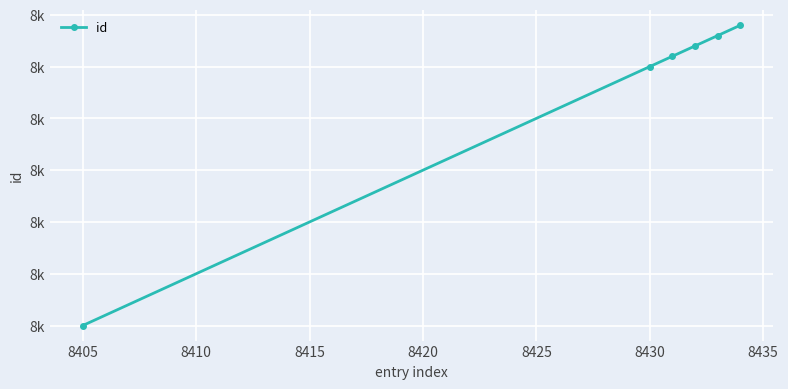

Does the chart have visible grid lines?

Yes